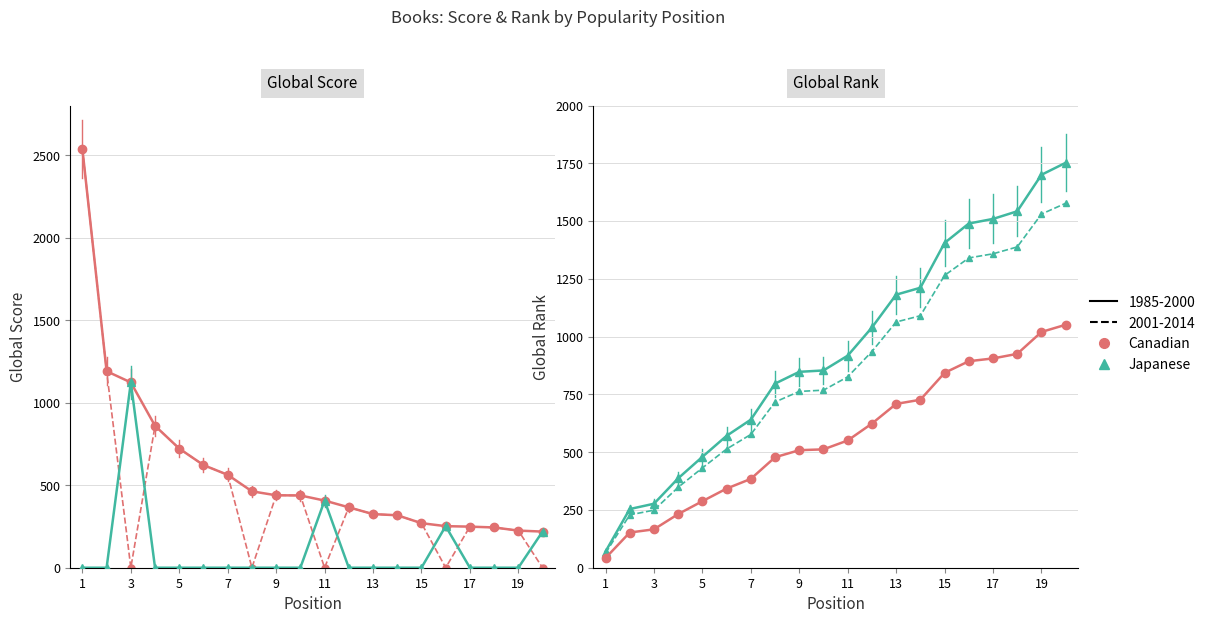

Is it true that Global Score equals 249.0 at 17?

True